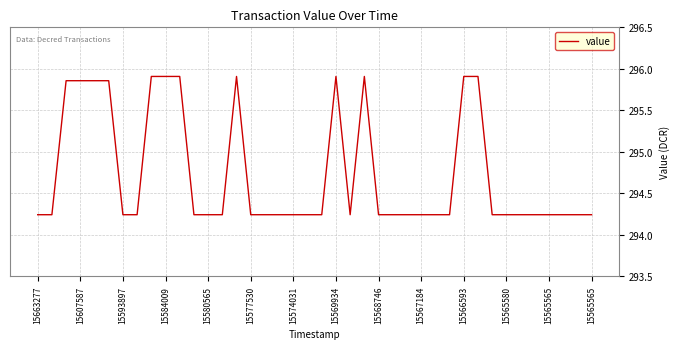

What is the difference between the maximum and minimum values?

1.7